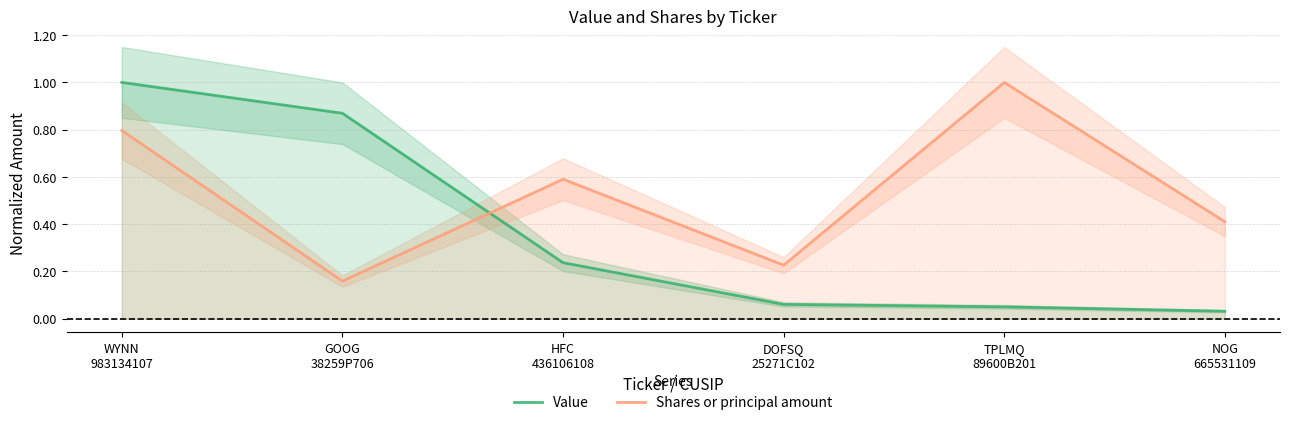

Is it true that Shares or principal amount equals 0.4 at NOG
665531109?

True